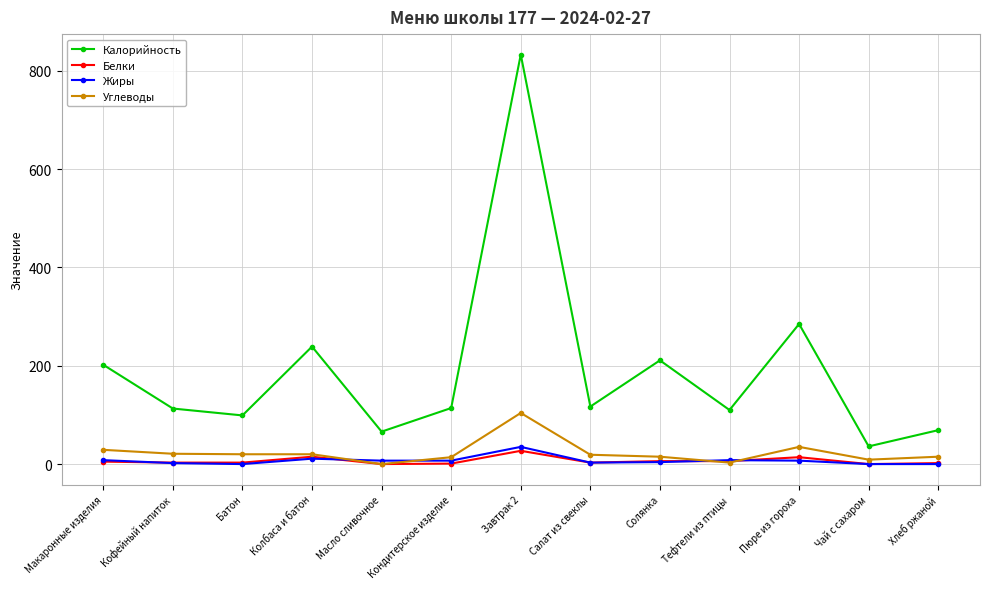

What is the label of the 10th point from the left?

Тефтели из птицы